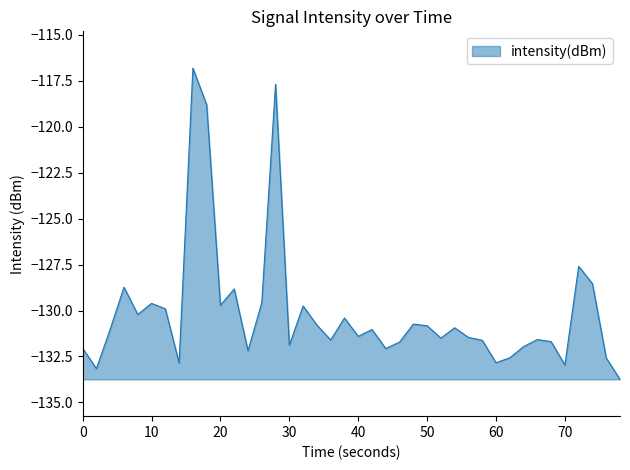

What is the greatest value displayed?

-116.8